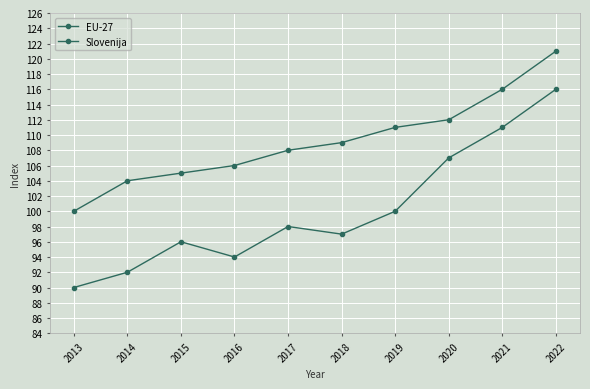

What is the total value across all series at 2013?

190